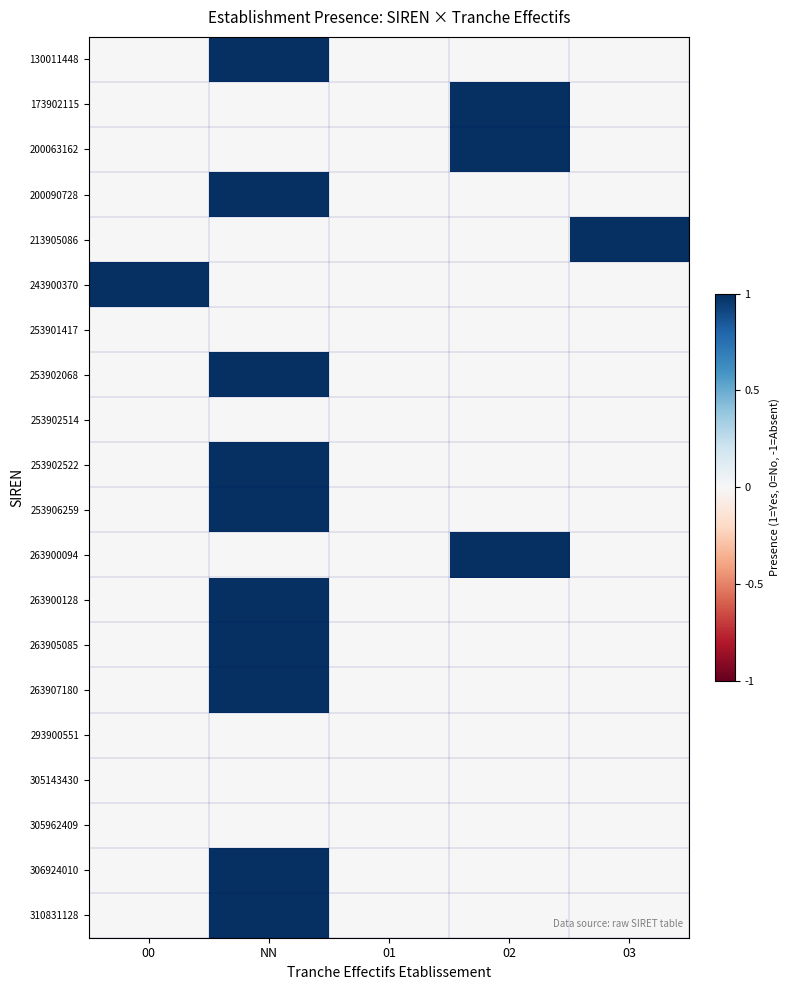

What is the total value across all series at 03?

1